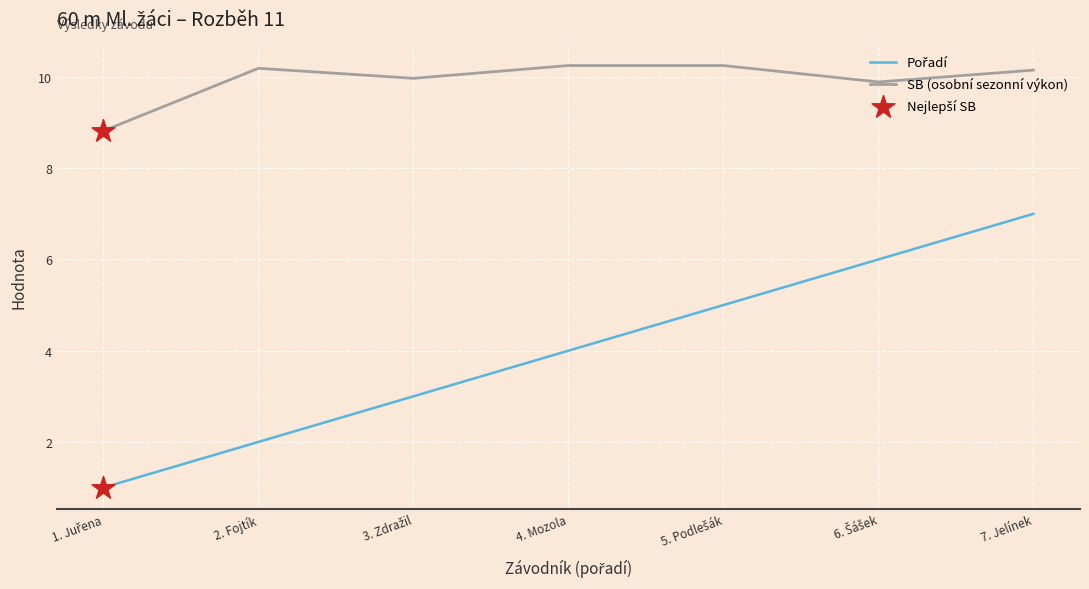

Which series has the largest total across all categories?

SB (osobní sezonní výkon)